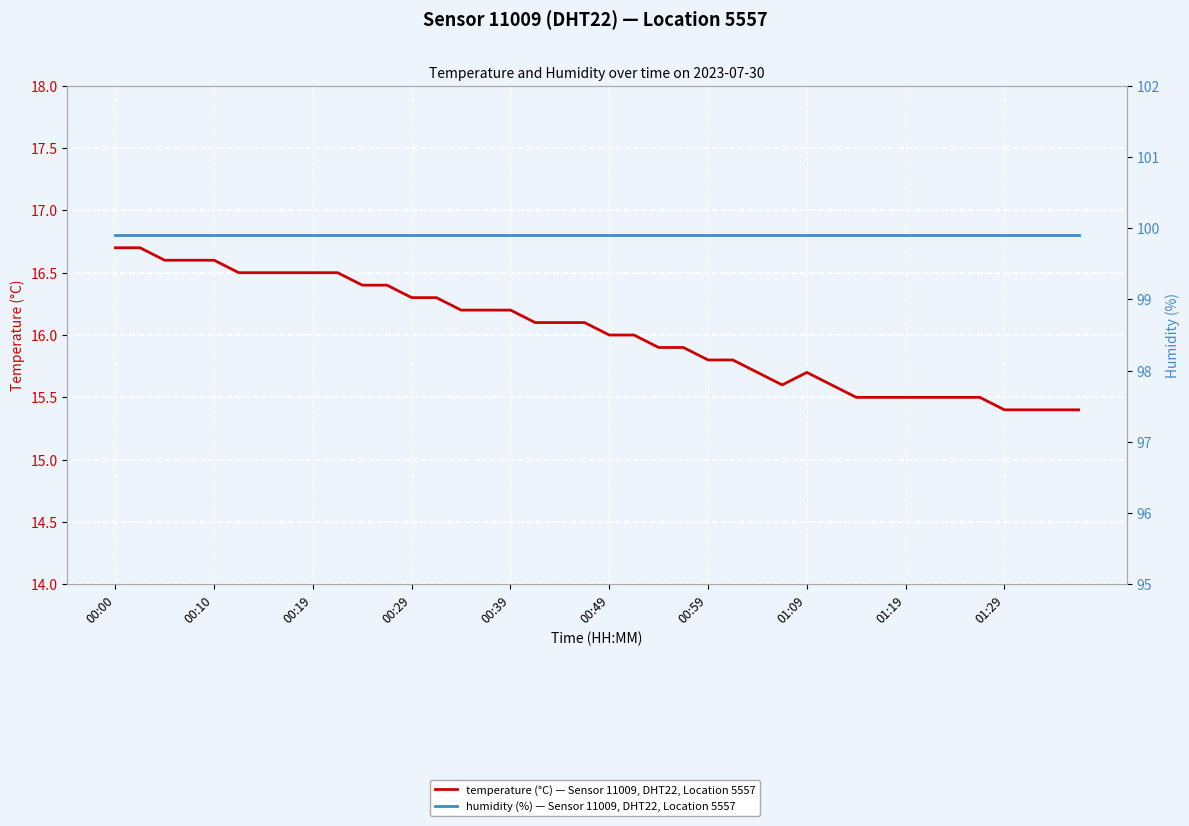

At which label is humidity (%) — Sensor 11009, DHT22, Location 5557 closest to 99?

00:00